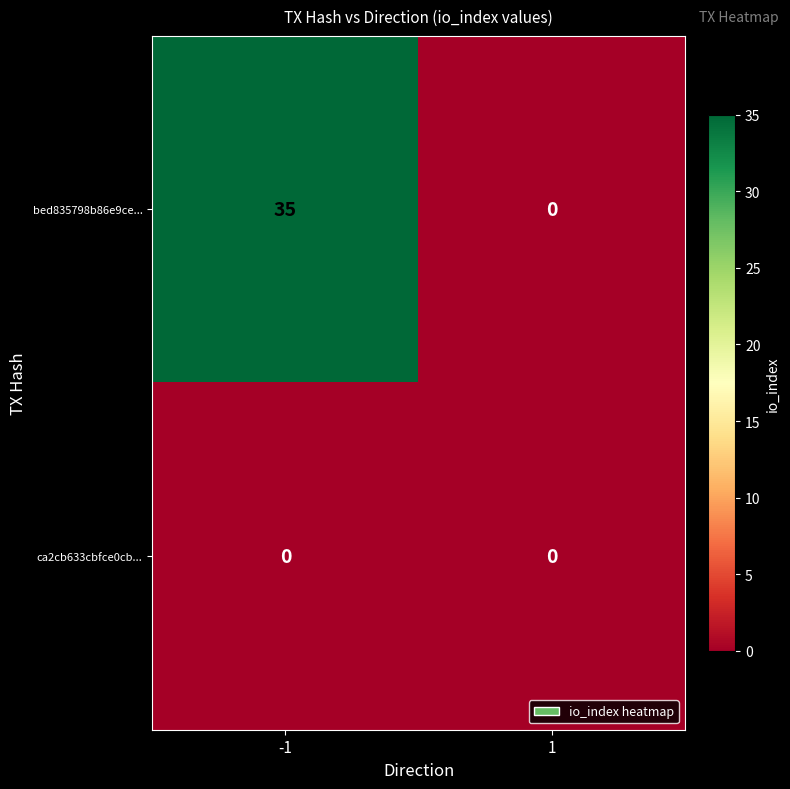

What is the difference between the maximum and minimum values in the bed835798b86e9ce... series?

35